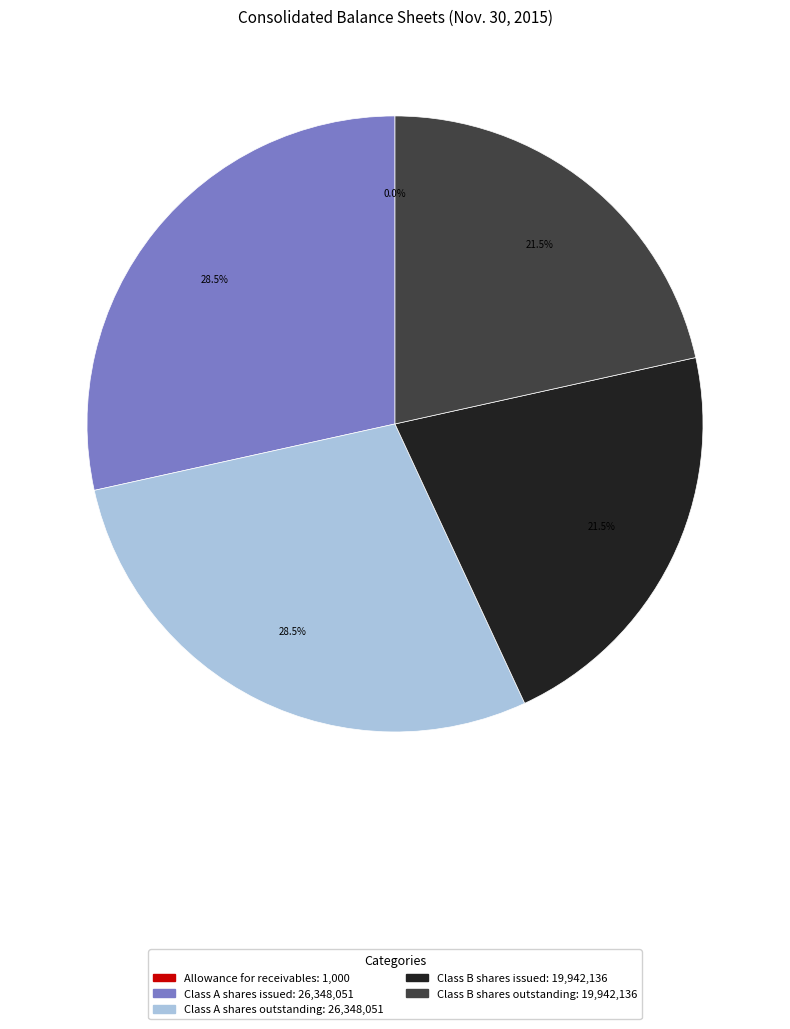

Does any single category account for the majority?

No